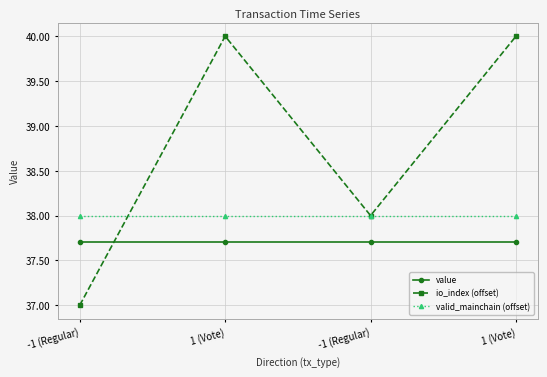

What is the maximum value for valid_mainchain (offset)?

38.0